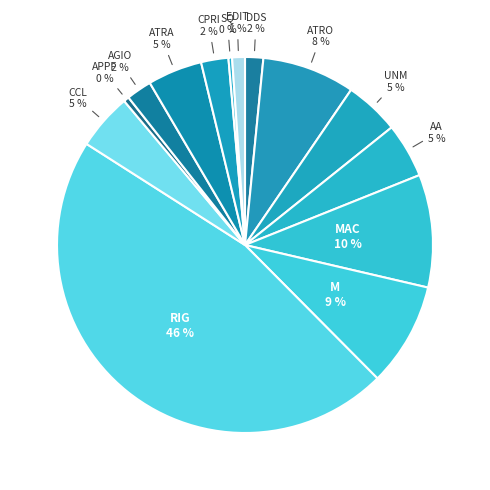

Count the number of slices in the pie.

14